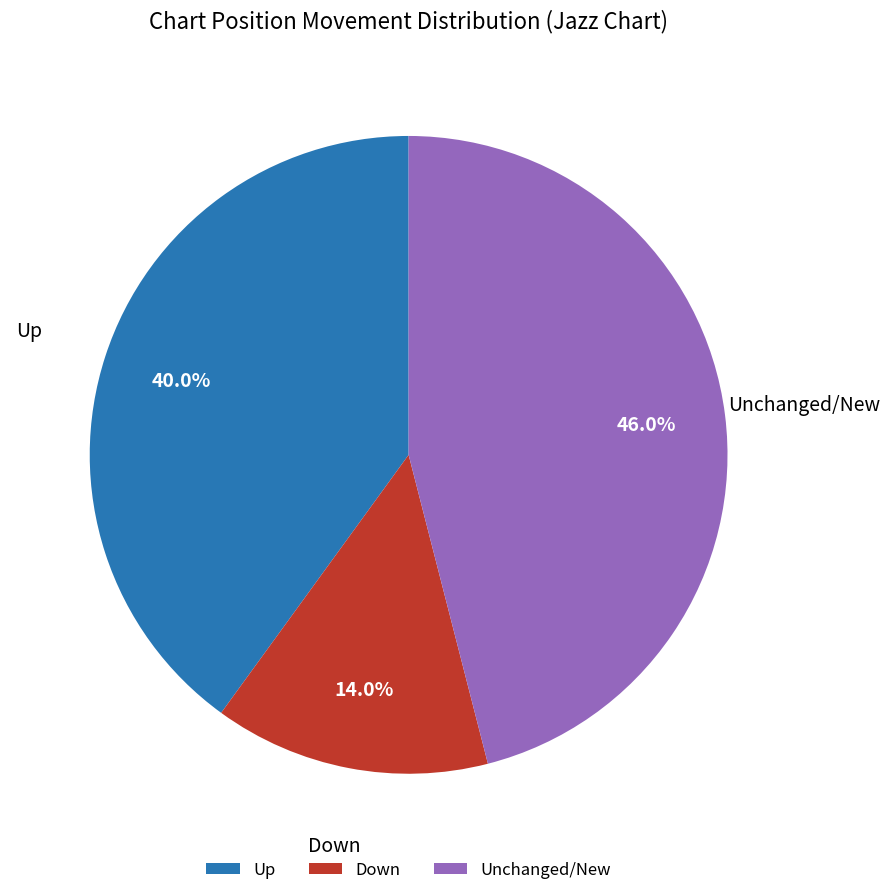

Does any single category account for the majority?

No